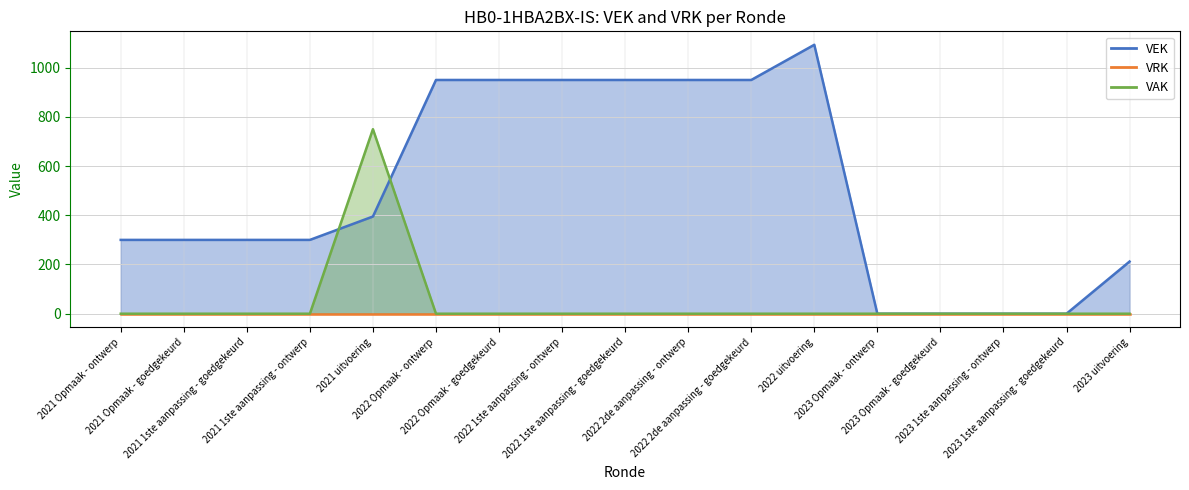

Reading right to left, extract all data points from this chart.

2023 uitvoering=212	2023 1ste aanpassing - goedgekeurd=0	2023 1ste aanpassing - ontwerp=0	2023 Opmaak - goedgekeurd=0	2023 Opmaak - ontwerp=0	2022 uitvoering=1093	2022 2de aanpassing - goedgekeurd=950	2022 2de aanpassing - ontwerp=950	2022 1ste aanpassing - goedgekeurd=950	2022 1ste aanpassing - ontwerp=950	2022 Opmaak - goedgekeurd=950	2022 Opmaak - ontwerp=950	2021 uitvoering=395	2021 1ste aanpassing - ontwerp=300	2021 1ste aanpassing - goedgekeurd=300	2021 Opmaak - goedgekeurd=300	2021 Opmaak - ontwerp=300